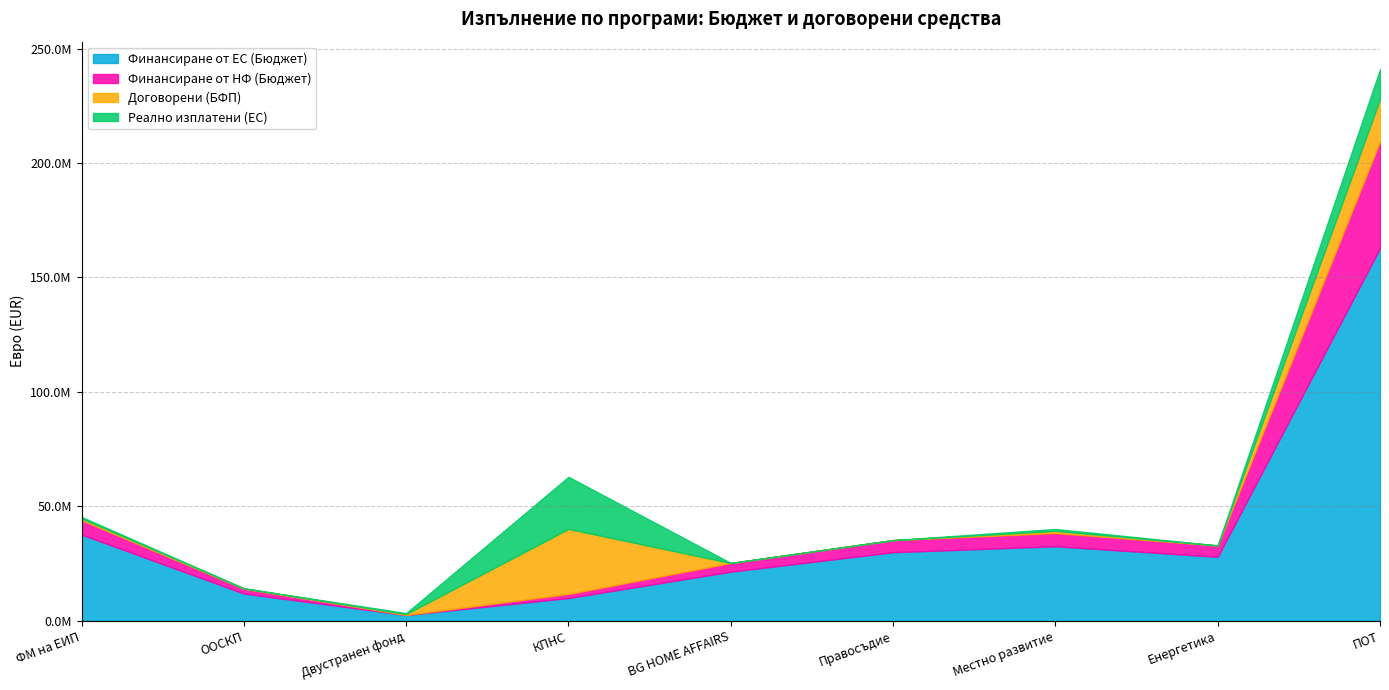

What is the total value across all series at КПНС?

62955535.0